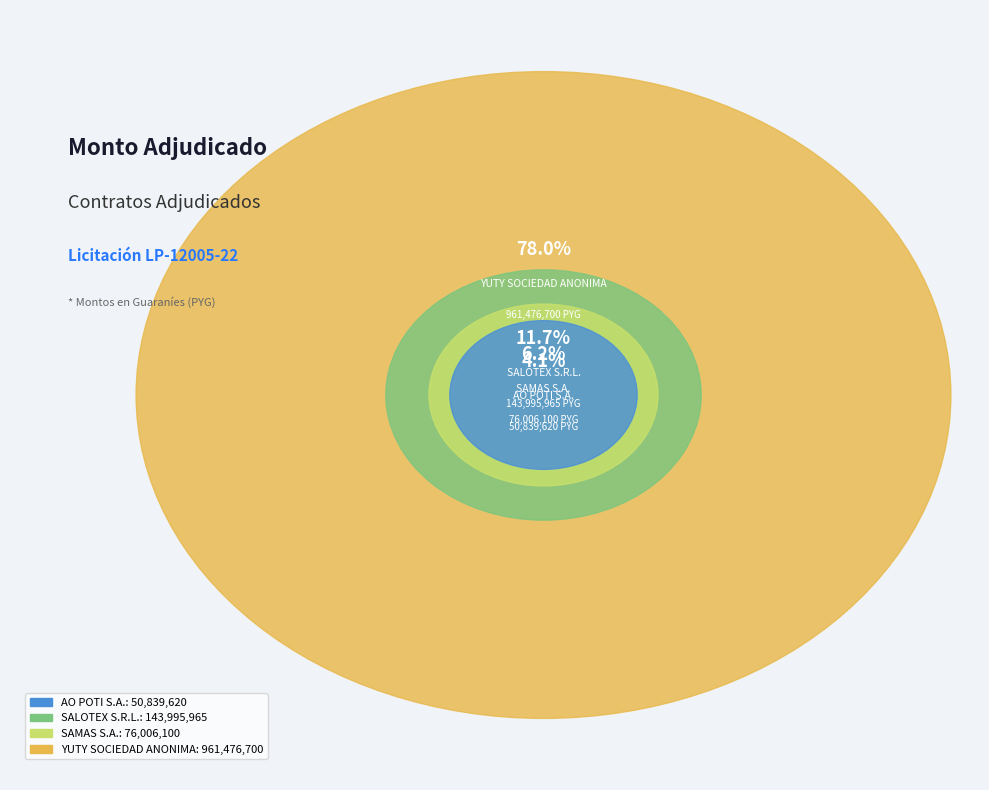

Which category has the smallest portion of the pie?

AO POTI S.A.